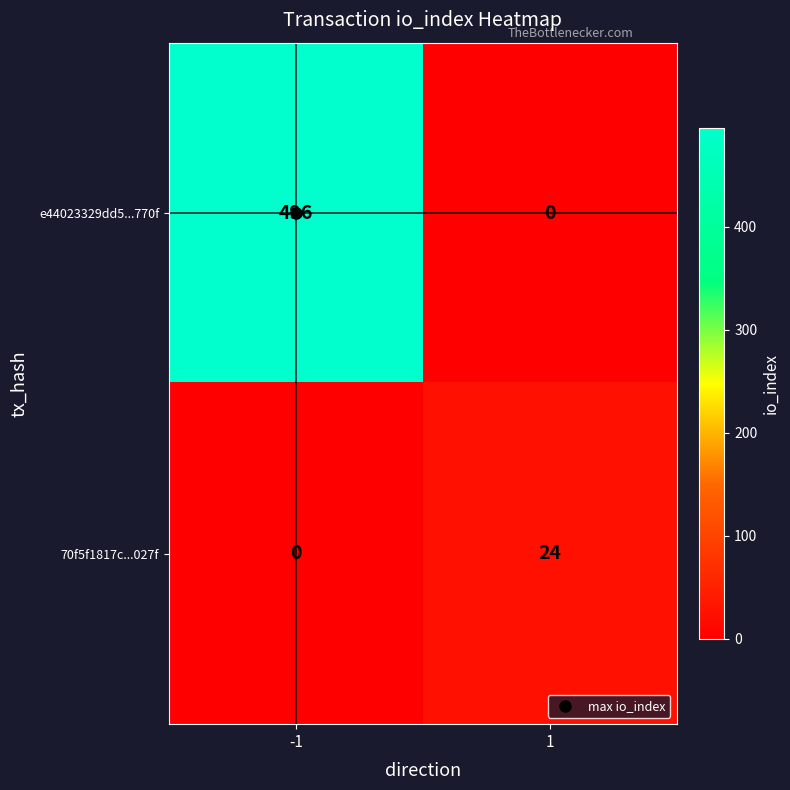

Rank the series at 1 from highest to lowest value.

70f5f1817c...027f, e44023329dd5...770f